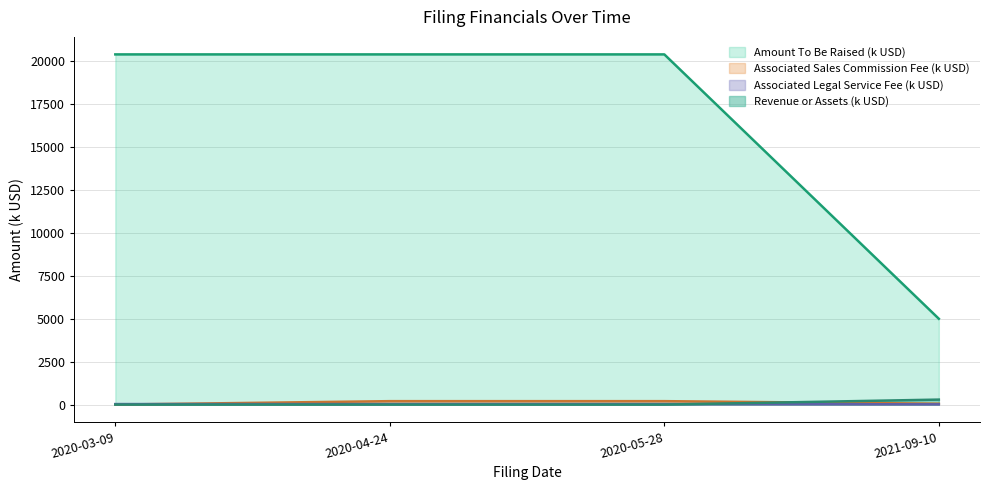

What is the average value of the Revenue or Assets series?

26.2